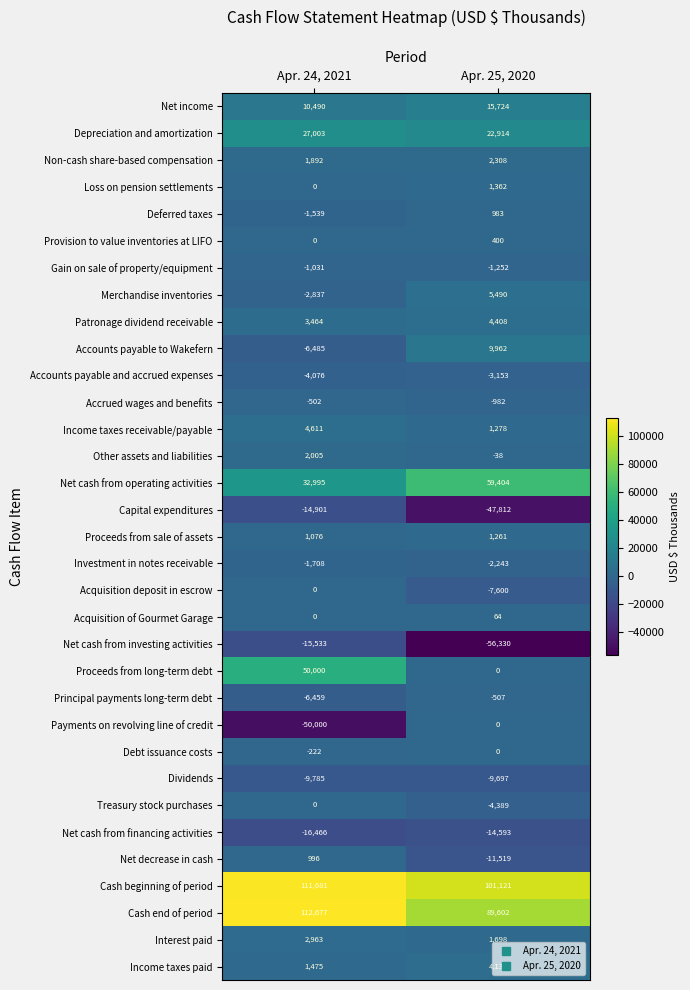

The value of Acquisition of Gourmet Garage at Apr. 25, 2020 is 64. True or false?

True